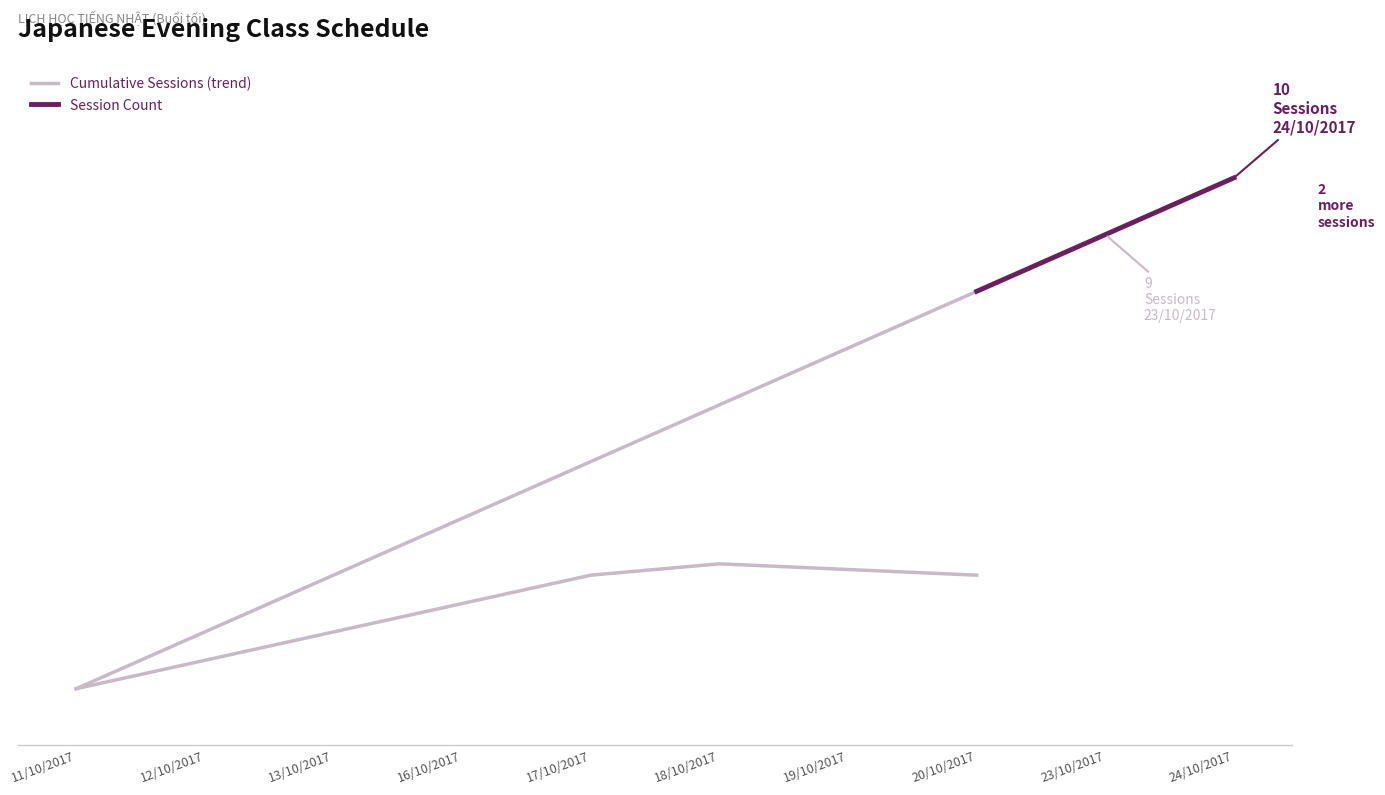

What is the label of the 6th point from the right?

17/10/2017